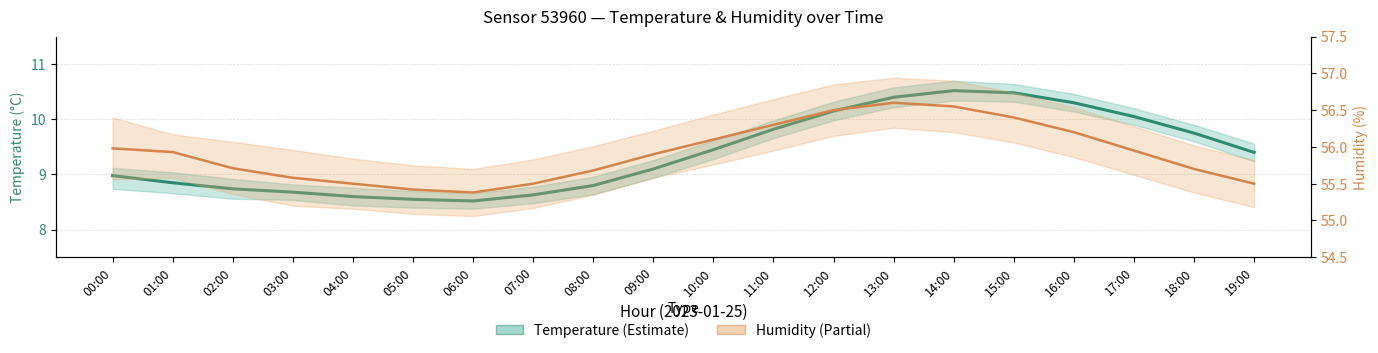

At which category does Humidity reach its first local peak?

13:00